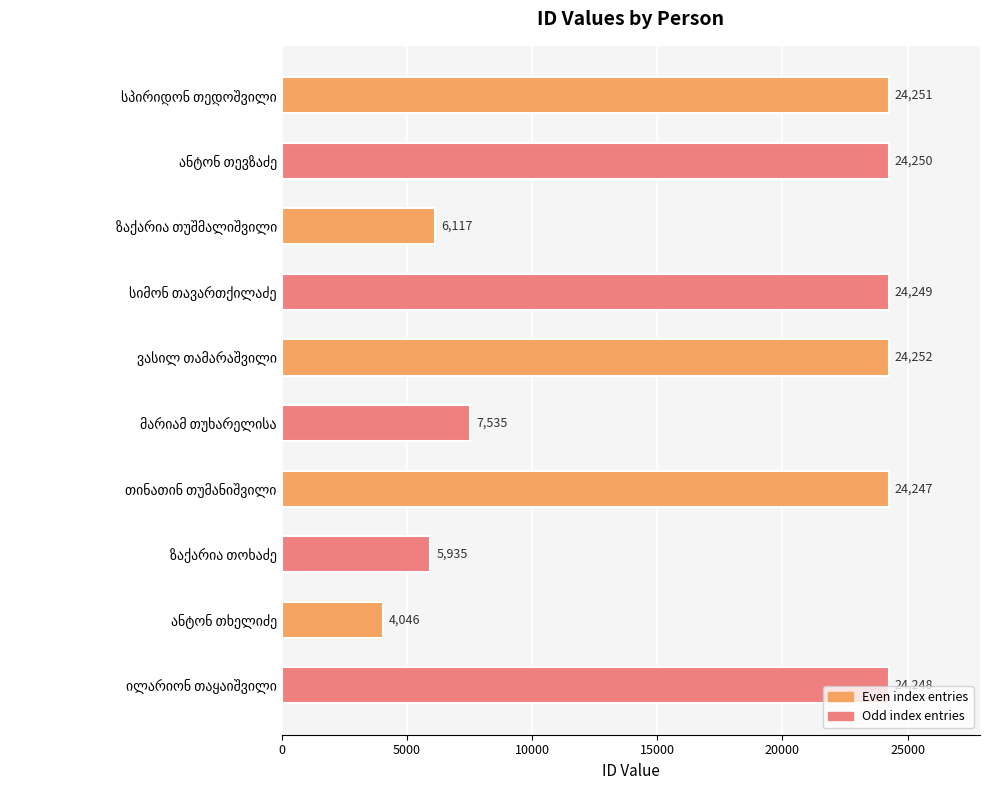

Reading top to bottom, list all the values displayed in this chart.

24251	24250	6117	24249	24252	7535	24247	5935	4046	24248